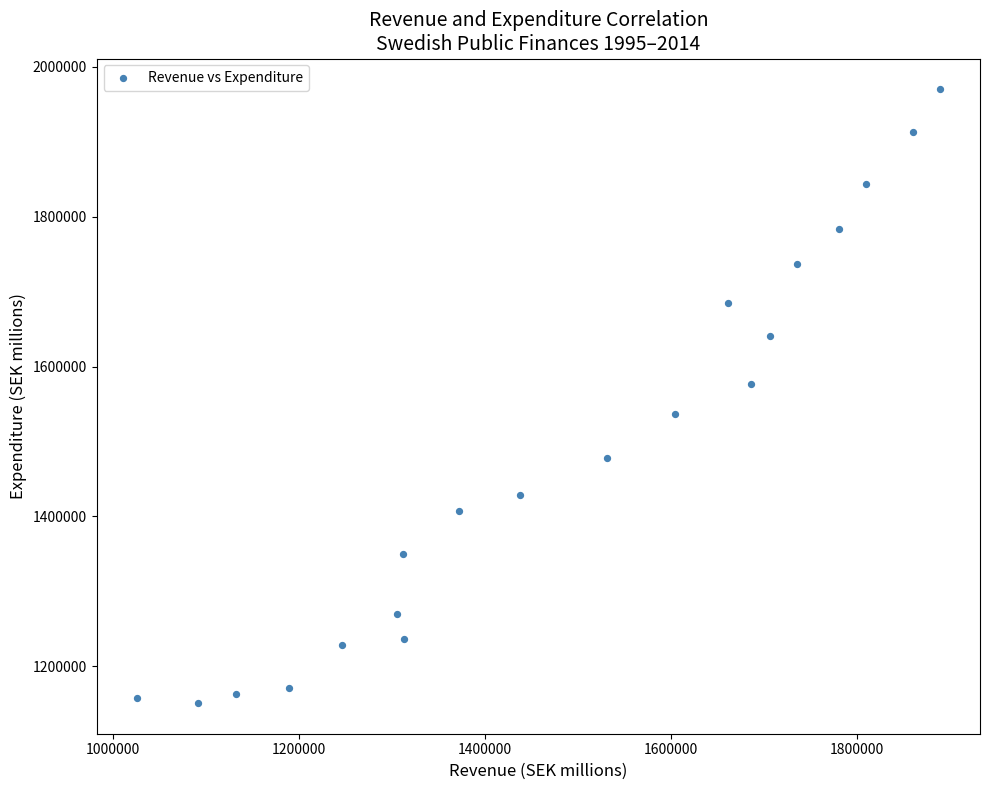

What is the range of Y values (max minus min)?

818772